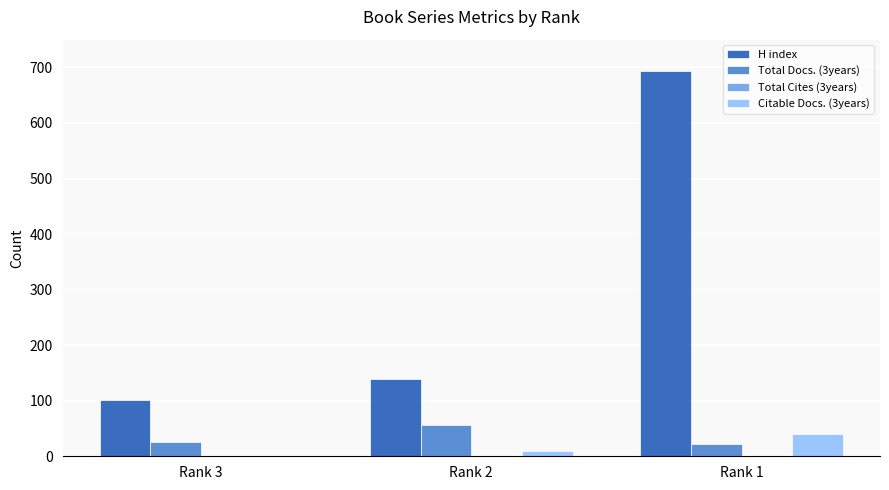

What is the maximum value shown in the chart?

694